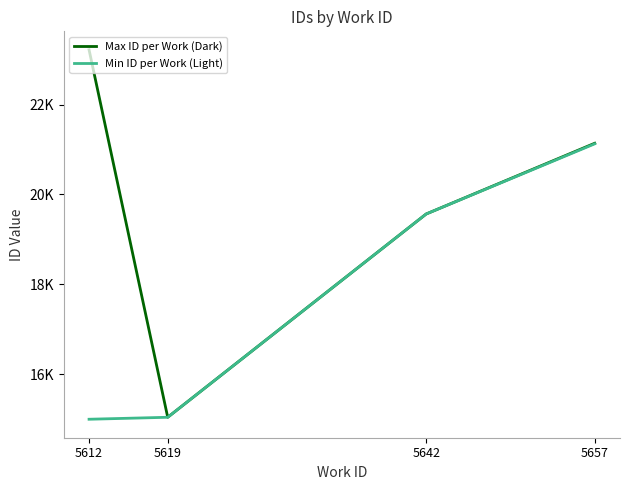

Is this an area chart (filled region under the line)?

No